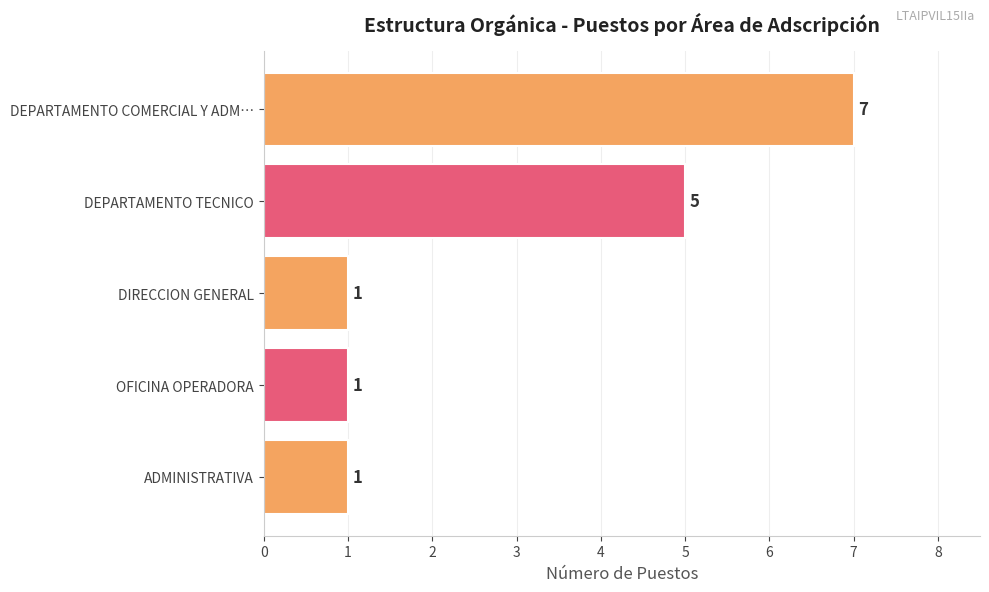

Where is the data nearest to the value 4?

DEPARTAMENTO TECNICO